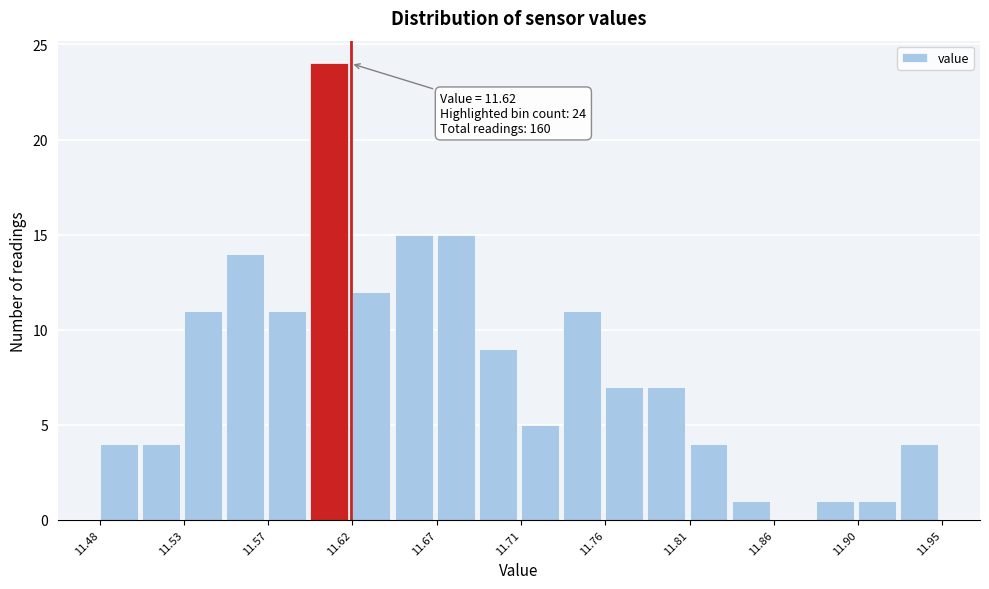

Which range on the x-axis has the tallest bar?

11.600 to 11.620